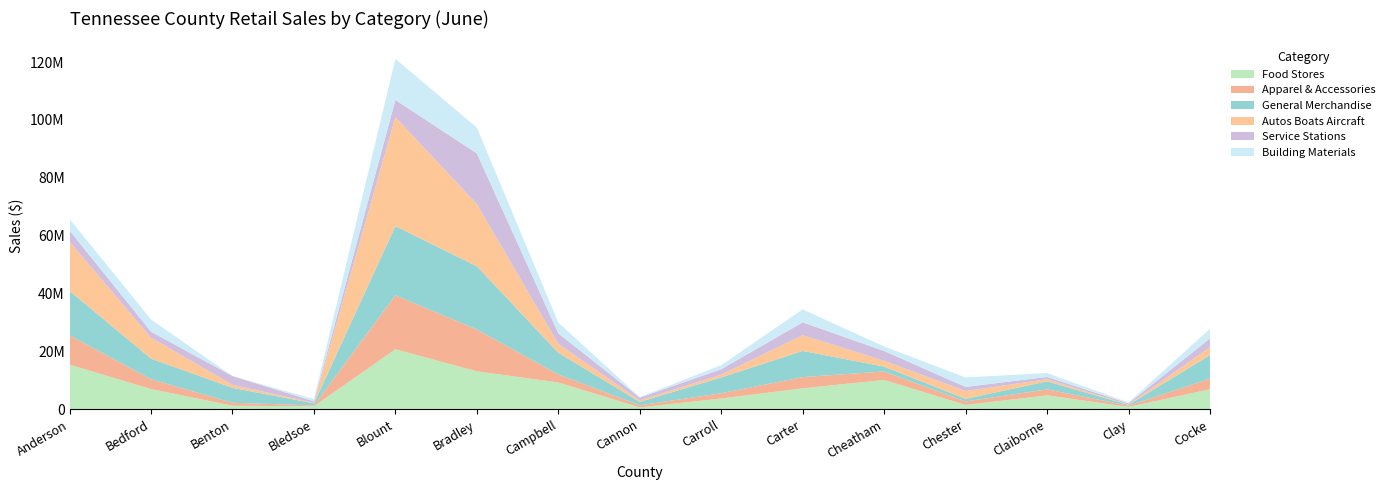

Reading left to right, list all the values displayed in this chart.

Food Stores: 15465715	7036118	1269862	1084825	20780842	13148726	9302868	691257	3771666	7276210	10180442	1530045	4857587	854411	6968487
Apparel & Accessories: 10138307	3385609	1023679	294506	18639356	14460187	2781691	717834	1808475	3868927	2935569	1206875	2063712	419525	3672278
General Merchandise: 15341120	7117825	5158234	720962	23882032	21868428	7489149	1195399	5461318	9057118	1664573	932035	2772346	290210	8127734
Autos Boats Aircraft: 16992089	7238064	1047020	162301	37708276	21436165	3080115	547618	971485	5446299	2007543	2678866	740706	102843	2745785
Service Stations: 3855573	2074192	3017129	522082	5888951	17540343	3615552	920588	1880722	4433601	3385608	1419702	775191	421425	2991017
Building Materials: 3997276	4190493	0	797250	14202719	8893006	3750129	165161	1391179	4472546	1554581	3253986	1365212	306388	3345875